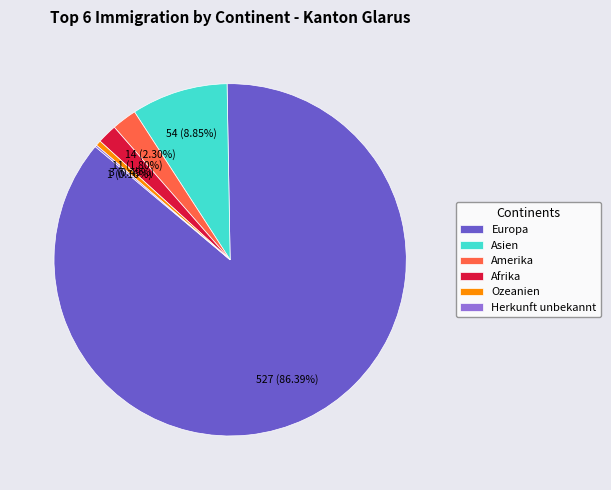

What is the majority slice?

Europa